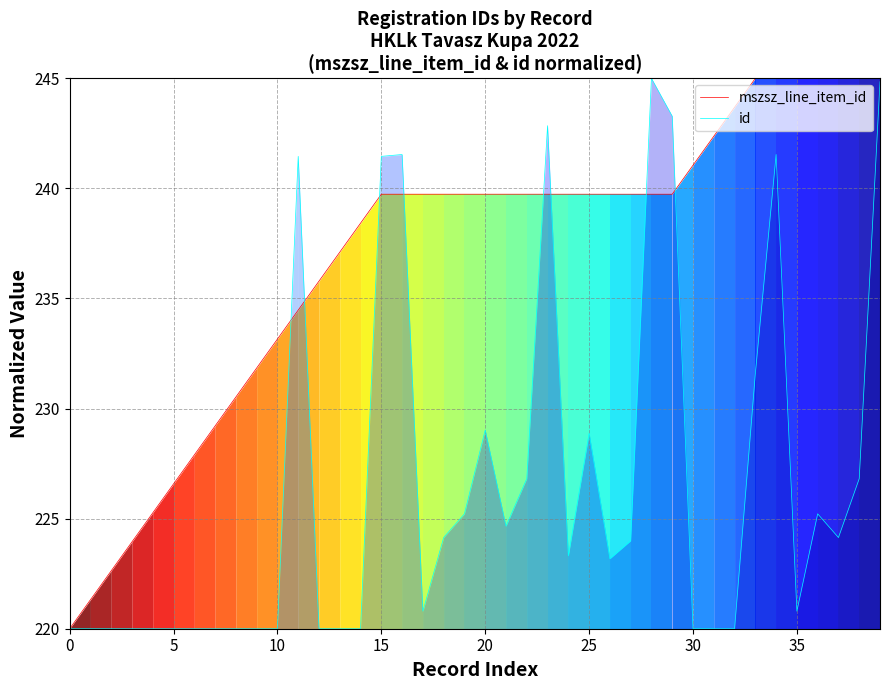

At which category does id reach its first local valley?

17